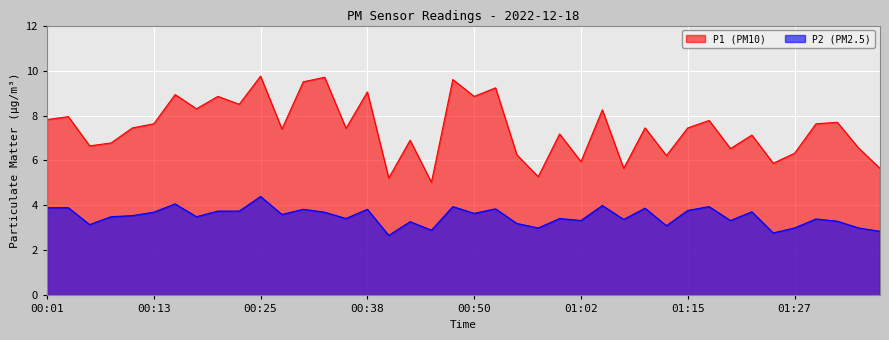

Rank the series by their average value, from highest to lowest.

P1 (PM10), P2 (PM2.5)